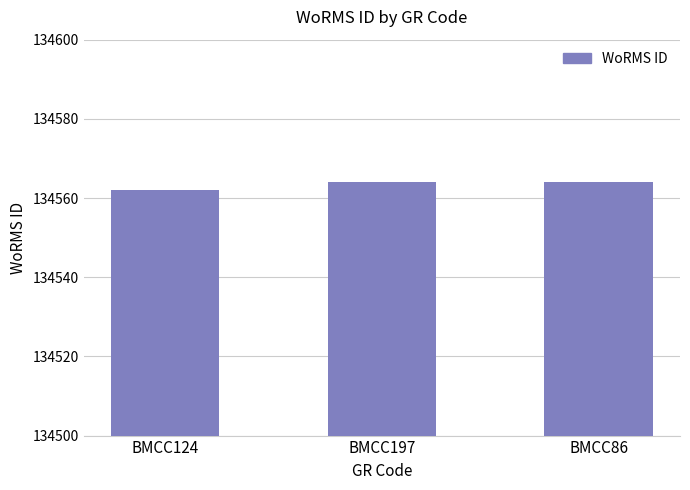

What is the label of the 3rd bar from the right?

BMCC124